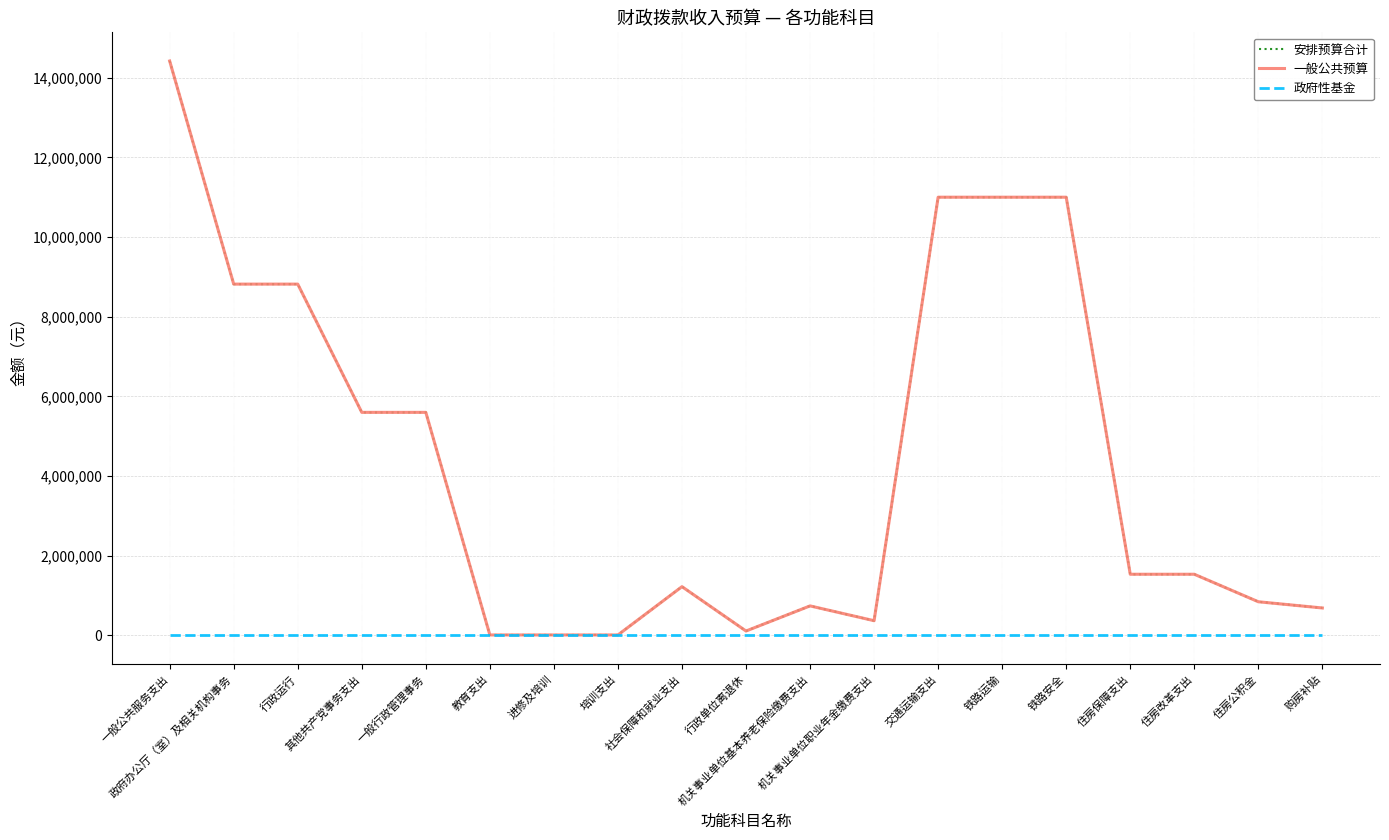

Is this an area chart (filled region under the line)?

No